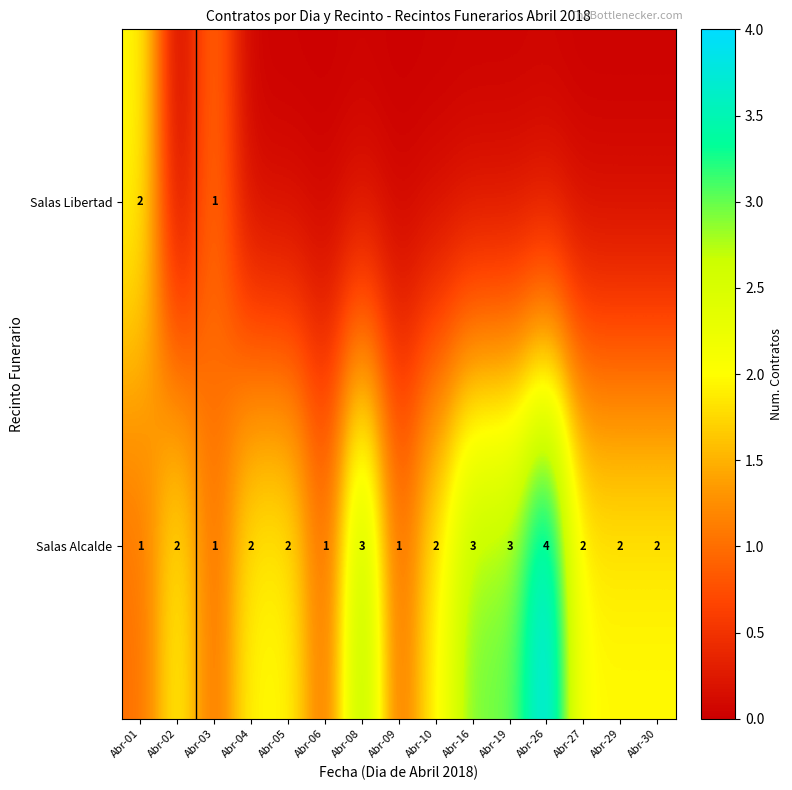

The value of Salas Alcalde at Abr-19 is 1. True or false?

False